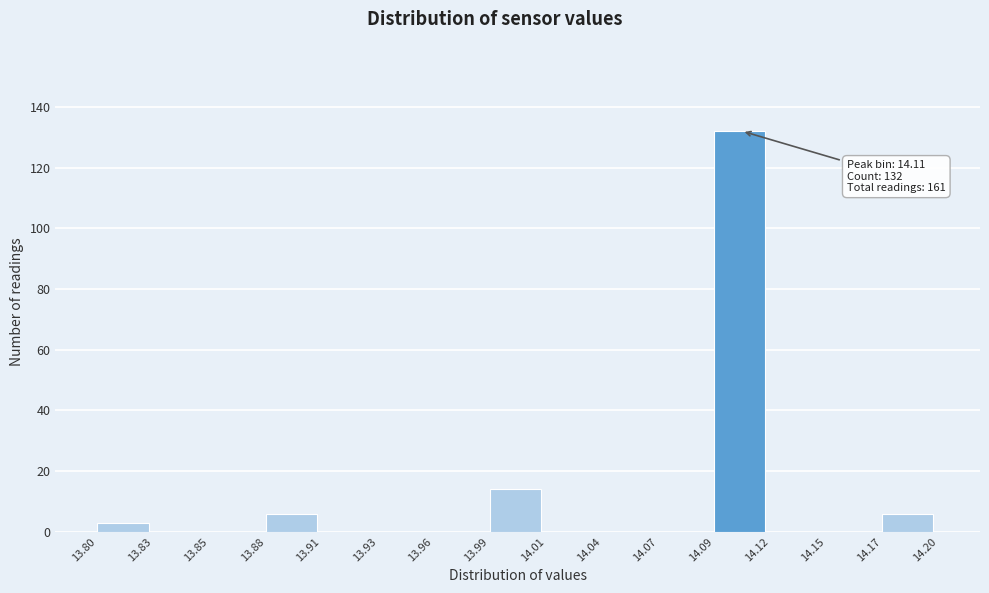

Which range on the x-axis has the tallest bar?

14.09 to 14.12